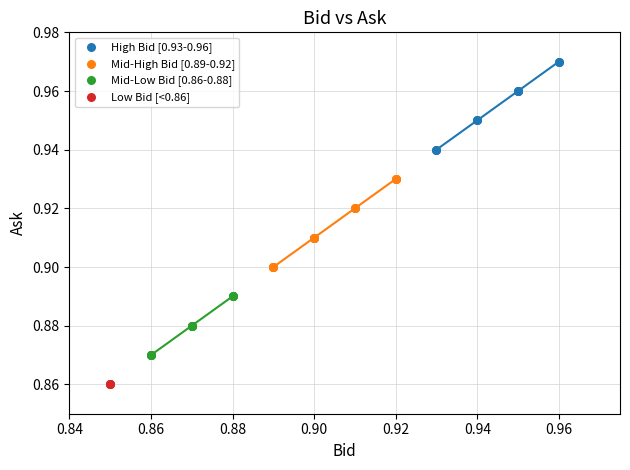

Which series contains the lowest Y value?

Low Bid [<0.86]